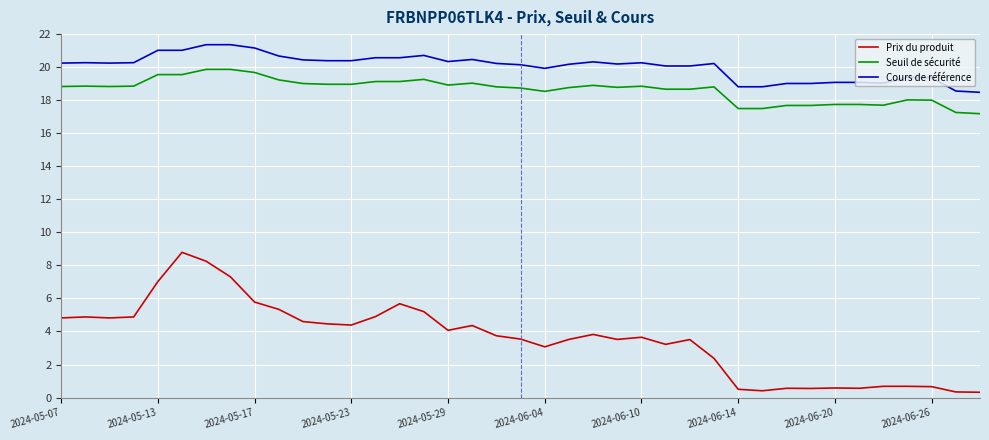

What is the difference between the maximum and minimum values in the Seuil de sécurité series?

2.7